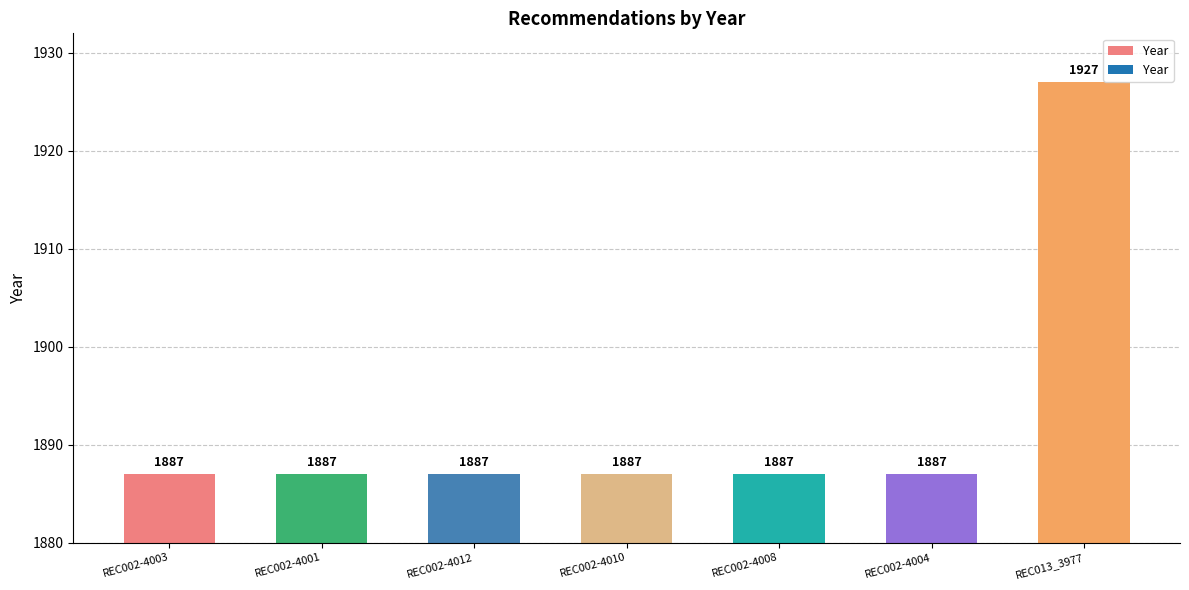

What is the difference between the maximum and minimum values?

40